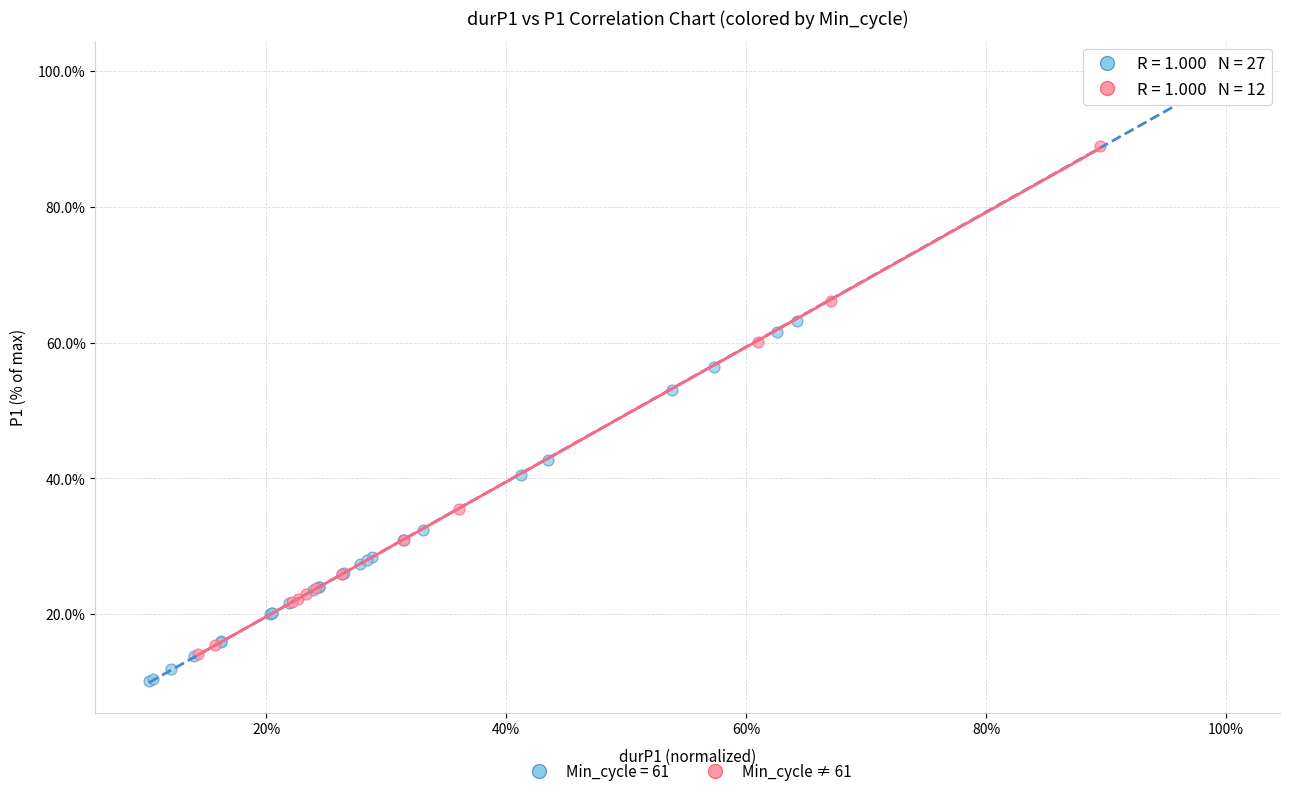

Which series has the widest spread of Y values?

Min_cycle = 61